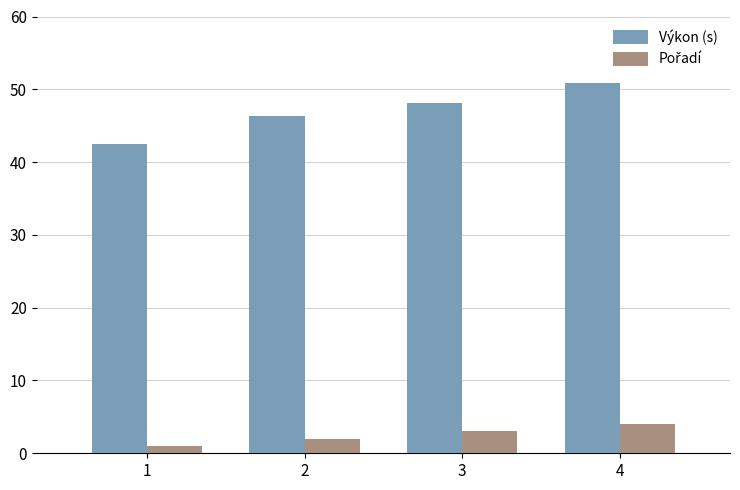

True or false: Výkon (s) has a value of 48.1 at 3.

True